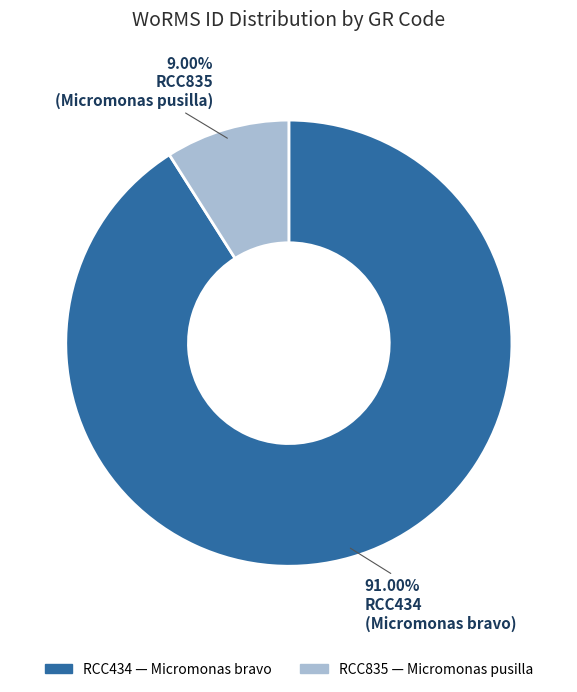

Combined, what portion of the pie is RCC835 and RCC434?

100.0%